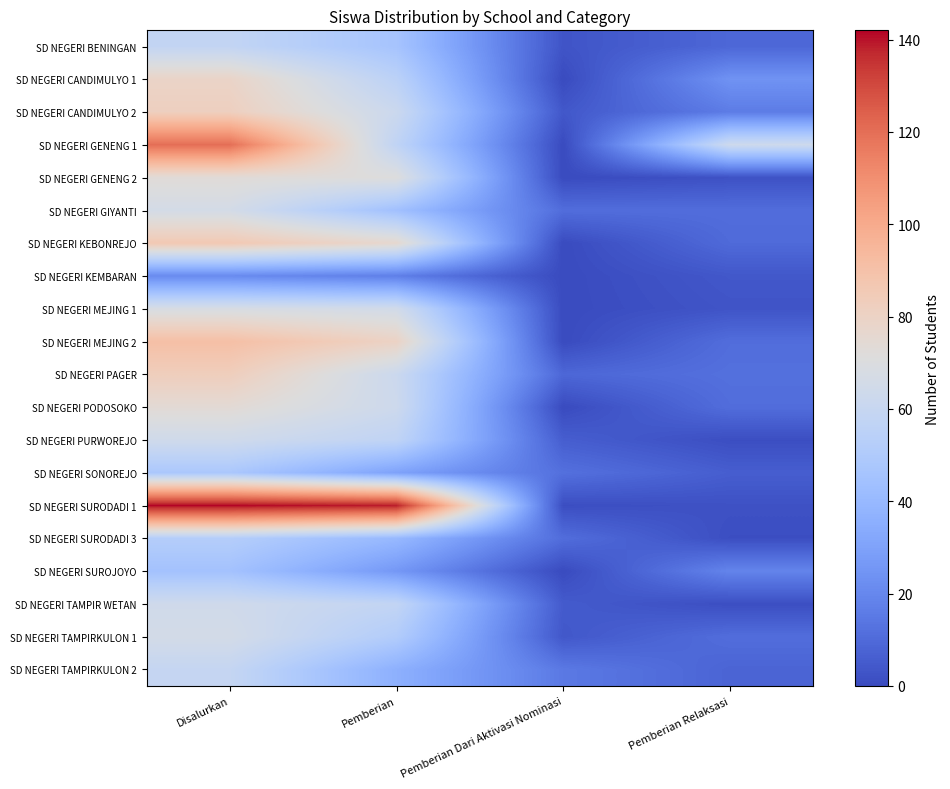

Between Pemberian Dari Aktivasi Nominasi and Pemberian, which is larger?

Pemberian